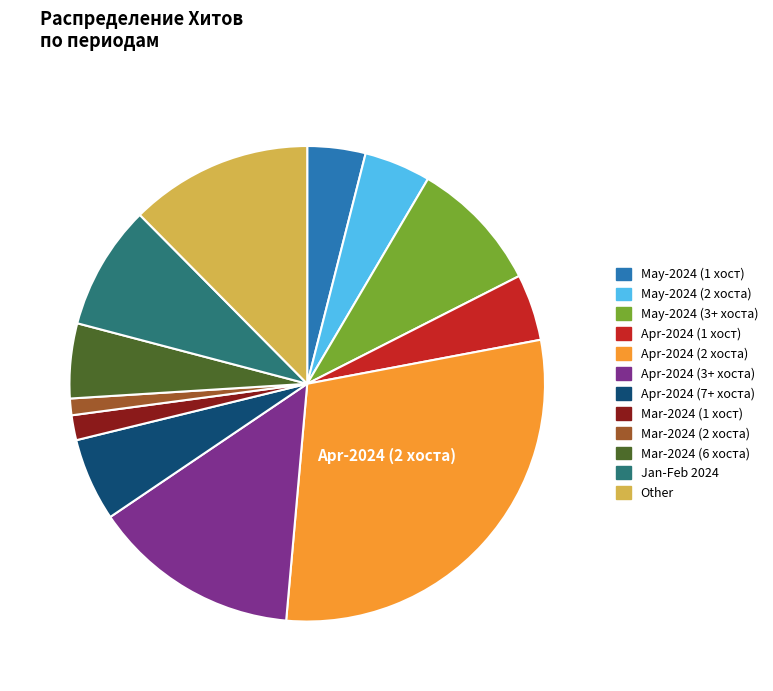

Does any single category account for the majority?

No